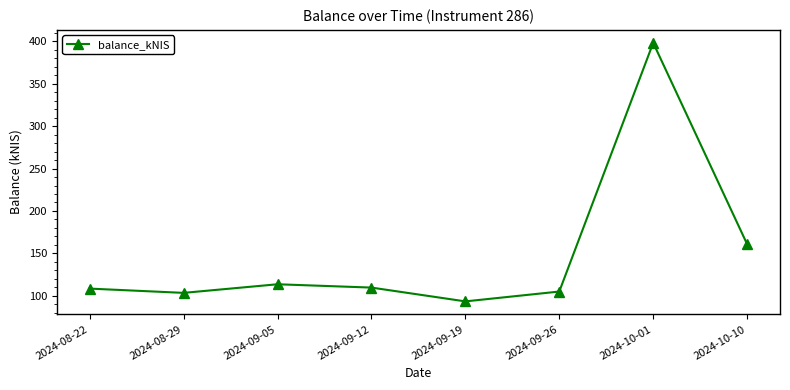

What is the value of the 6th point from the left?

105.0